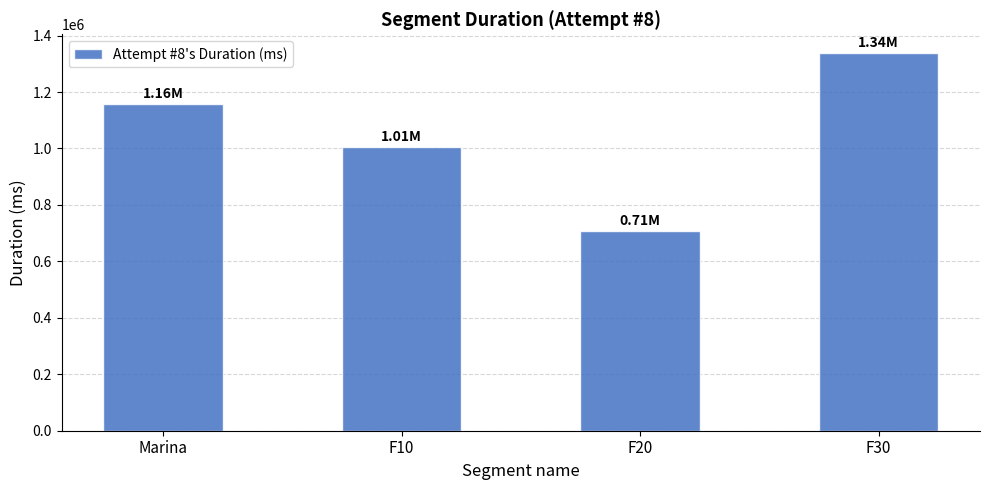

List the labels in order of value, smallest first.

F20, F10, Marina, F30